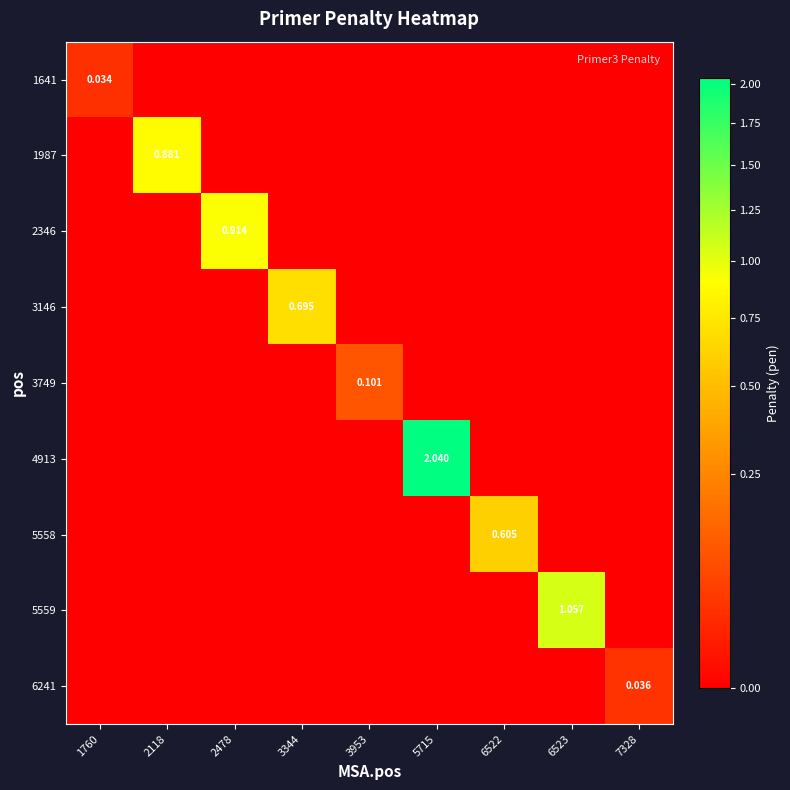

Is the value of 3749 at 3953 greater than the value of 3146 at 3344?

No